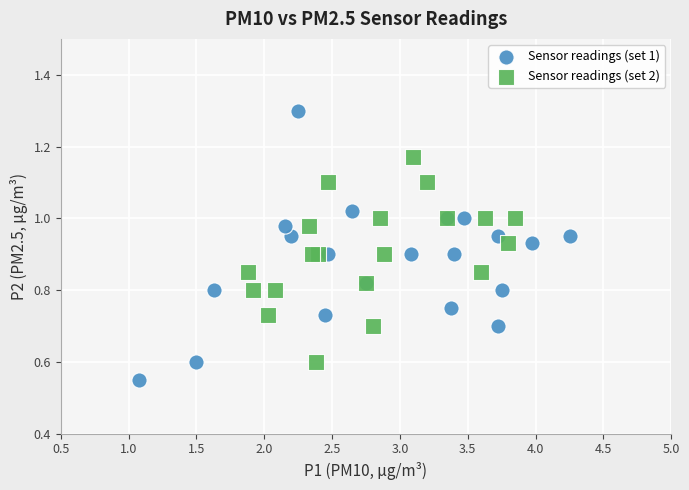

Which series has the widest spread of Y values?

Sensor readings (set 1)